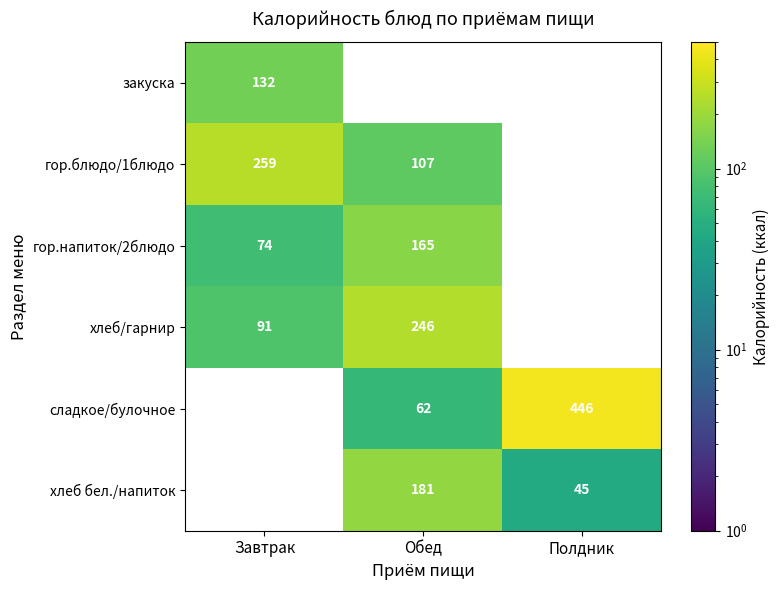

Is the value of хлеб/гарнир at Обед greater than the value of хлеб бел./напиток at Обед?

Yes